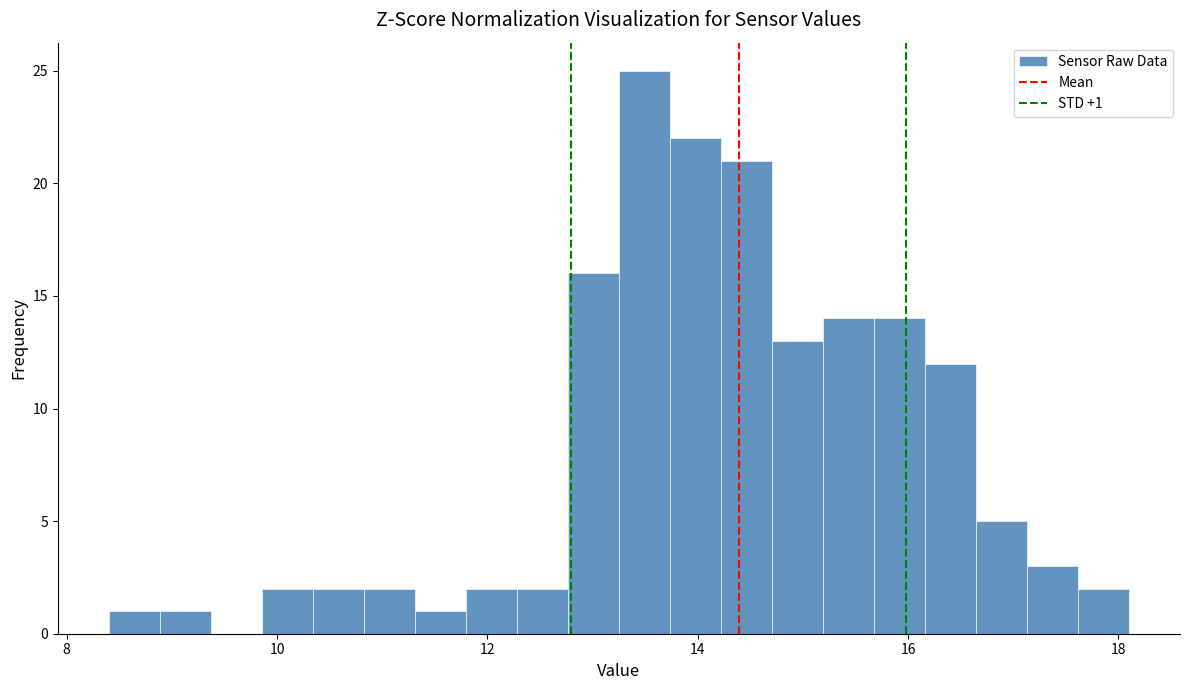

Around what value on the x-axis is the tallest bar? Give the approximate position of its centre, as read against the axis.

13.4